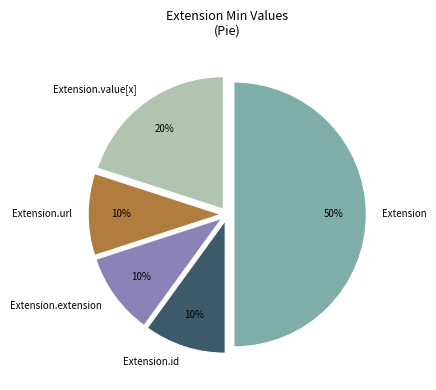

Do Extension.extension and Extension together represent more than half of the pie?

Yes